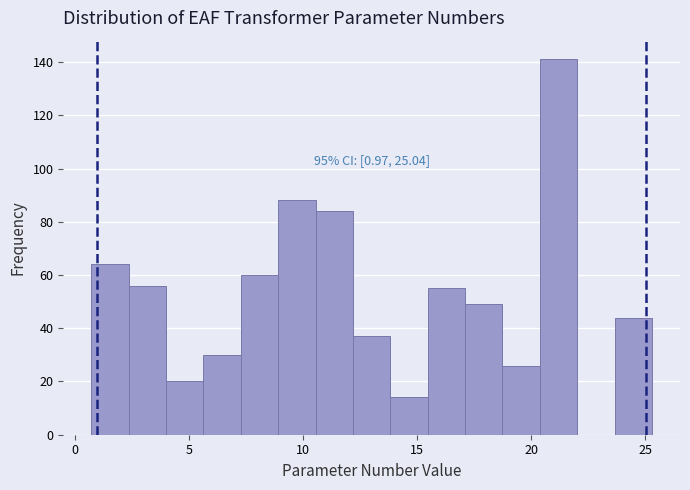

Around what value on the x-axis is the tallest bar? Give the approximate position of its centre, as read against the axis.

21.0